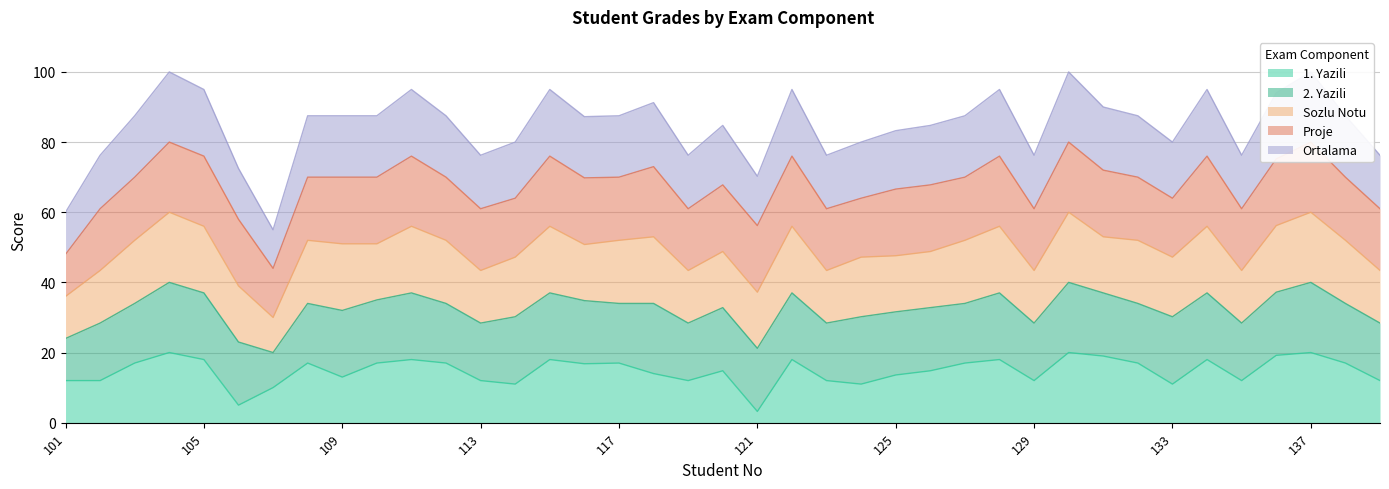

Is the value of 1. Yazili at 131 greater than the value of Sozlu Notu at 103?

Yes